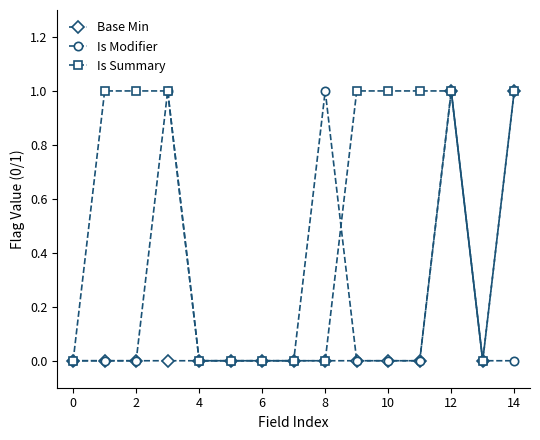

Count the Is Modifier values in the range 0 to 1.

15